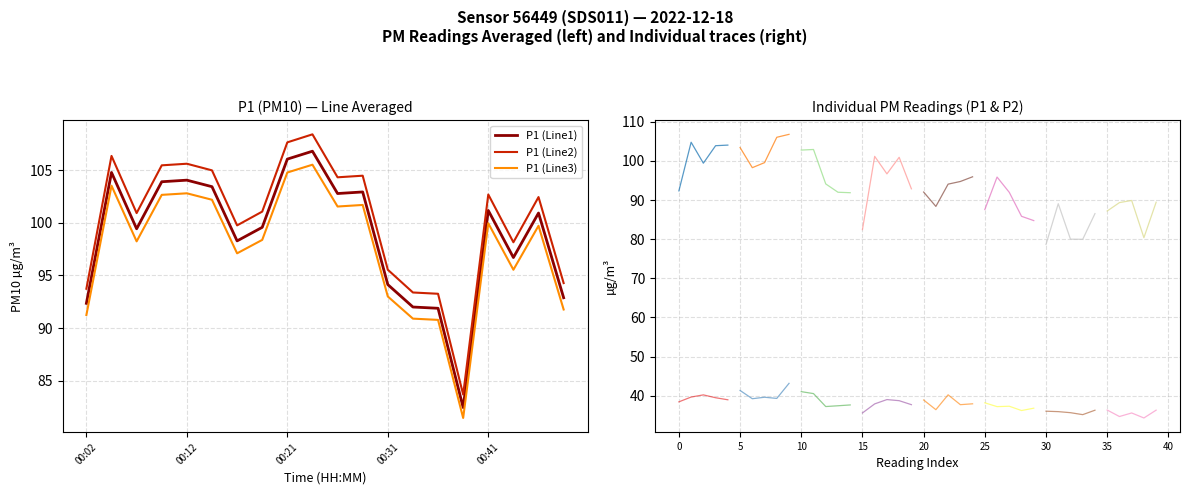

Where is the first local minimum?

00:07